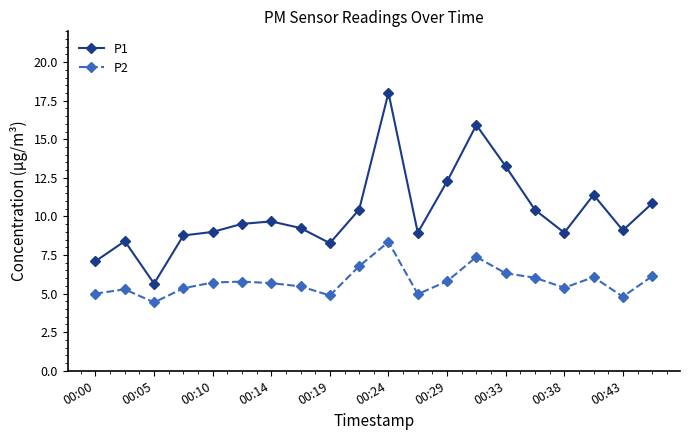

Which series has the widest spread of values?

P1